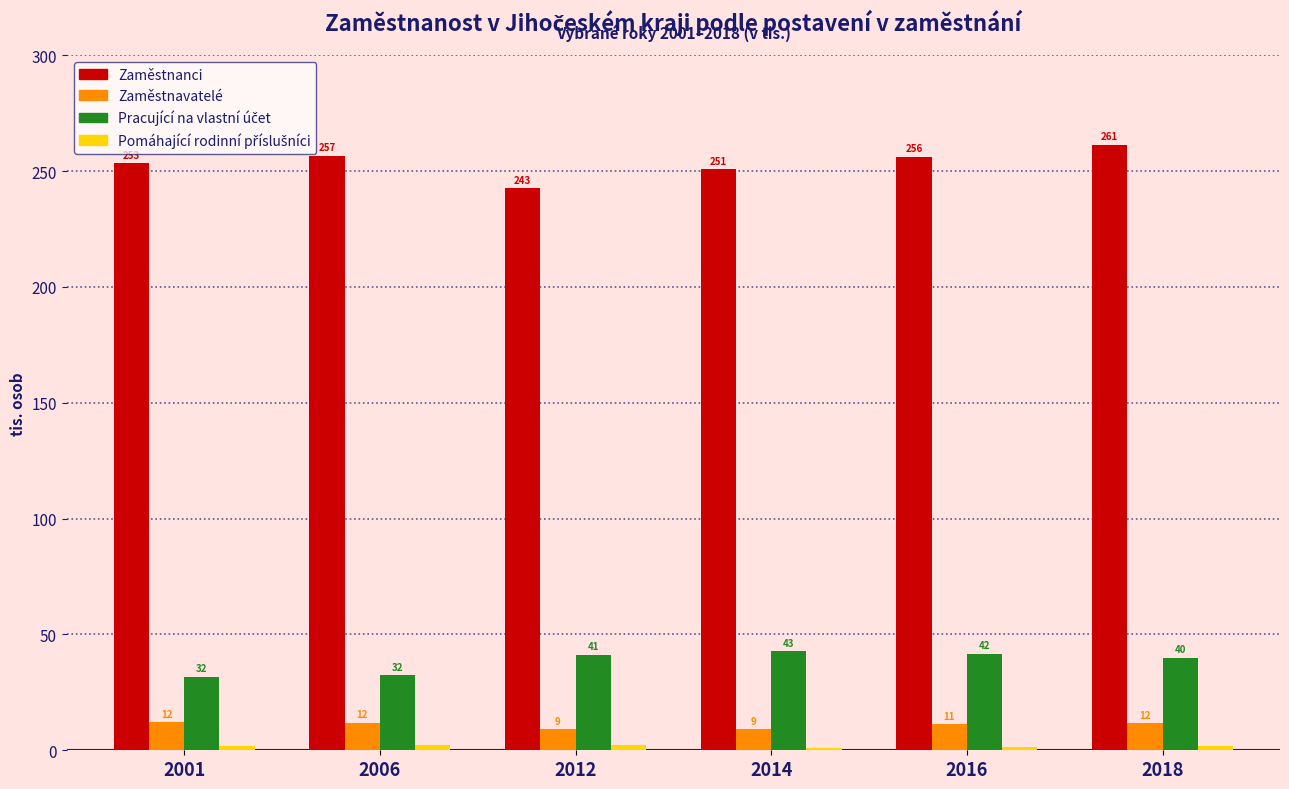

At which category does the chart reach its minimum across all series?

2014